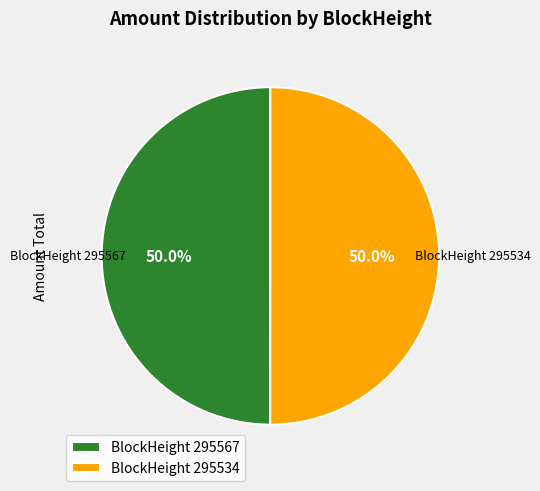

How many segments does this pie chart have?

2